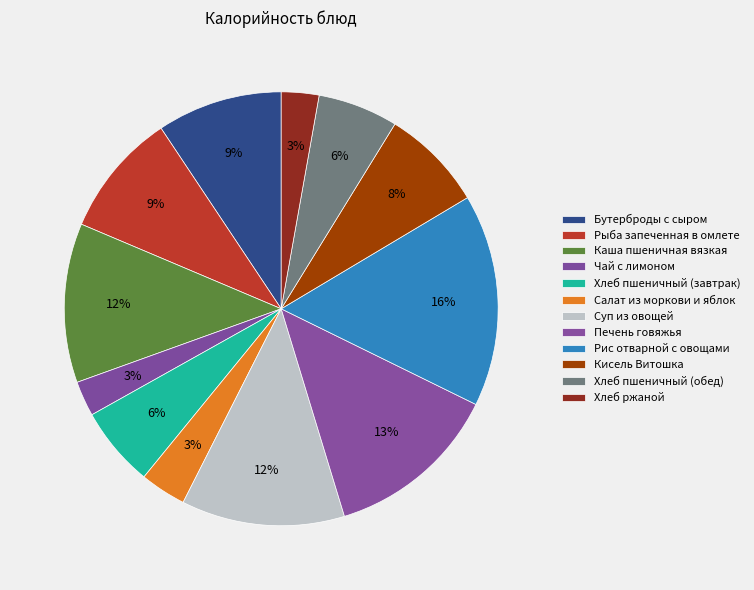

What is the ratio of the value at Хлеб ржаной to the value at Салат из моркови и яблок?

0.8